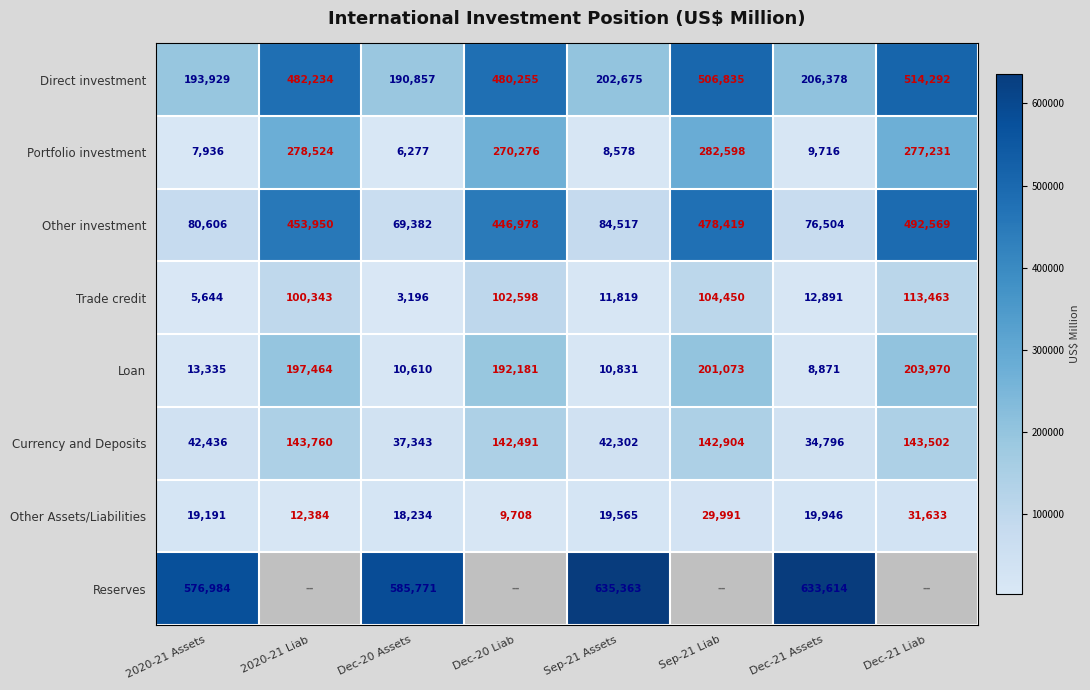

At Dec-21 Assets, list the series in order from largest to smallest.

Reserves, Direct investment, Other investment, Currency and Deposits, Other Assets/Liabilities, Trade credit, Portfolio investment, Loan